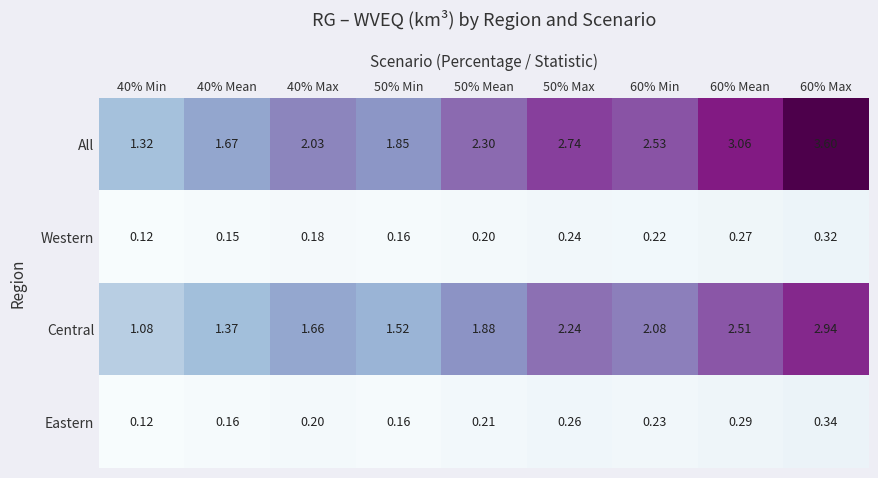

At 50% Max, list the series in order from smallest to largest.

Western, Eastern, Central, All